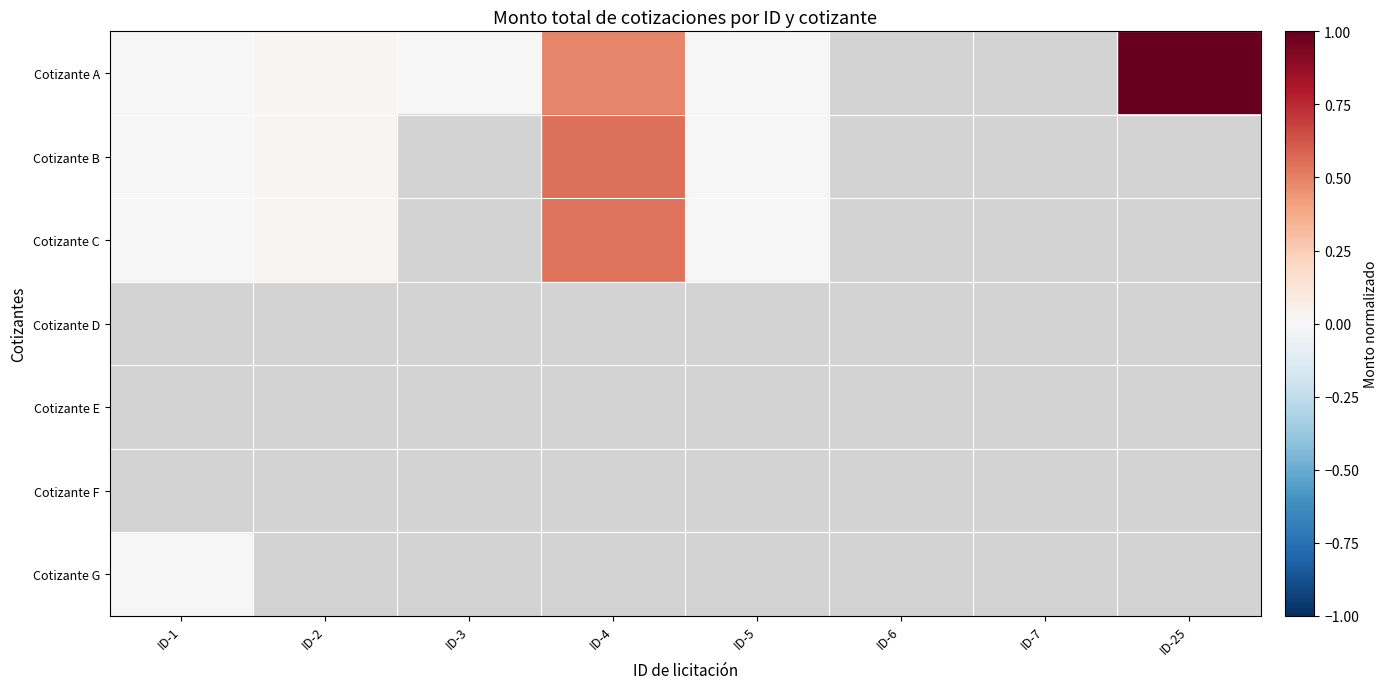

Reading left to right, extract all data points from this chart.

Cotizante A: ID-1=0.0	ID-2=0.0	ID-3=0.0	ID-4=0.5	ID-5=0.0	ID-6=0.0	ID-7=0.0	ID-25=1.0
Cotizante B: ID-1=0.0	ID-2=0.0	ID-3=0.0	ID-4=0.6	ID-5=0.0	ID-6=0.0	ID-7=0.0	ID-25=0.0
Cotizante C: ID-1=0.0	ID-2=0.0	ID-3=0.0	ID-4=0.5	ID-5=0.0	ID-6=0.0	ID-7=0.0	ID-25=0.0
Cotizante D: ID-1=0.0	ID-2=0.0	ID-3=0.0	ID-4=0.0	ID-5=0.0	ID-6=0.0	ID-7=0.0	ID-25=0.0
Cotizante E: ID-1=0.0	ID-2=0.0	ID-3=0.0	ID-4=0.0	ID-5=0.0	ID-6=0.0	ID-7=0.0	ID-25=0.0
Cotizante F: ID-1=0.0	ID-2=0.0	ID-3=0.0	ID-4=0.0	ID-5=0.0	ID-6=0.0	ID-7=0.0	ID-25=0.0
Cotizante G: ID-1=0.0	ID-2=0.0	ID-3=0.0	ID-4=0.0	ID-5=0.0	ID-6=0.0	ID-7=0.0	ID-25=0.0